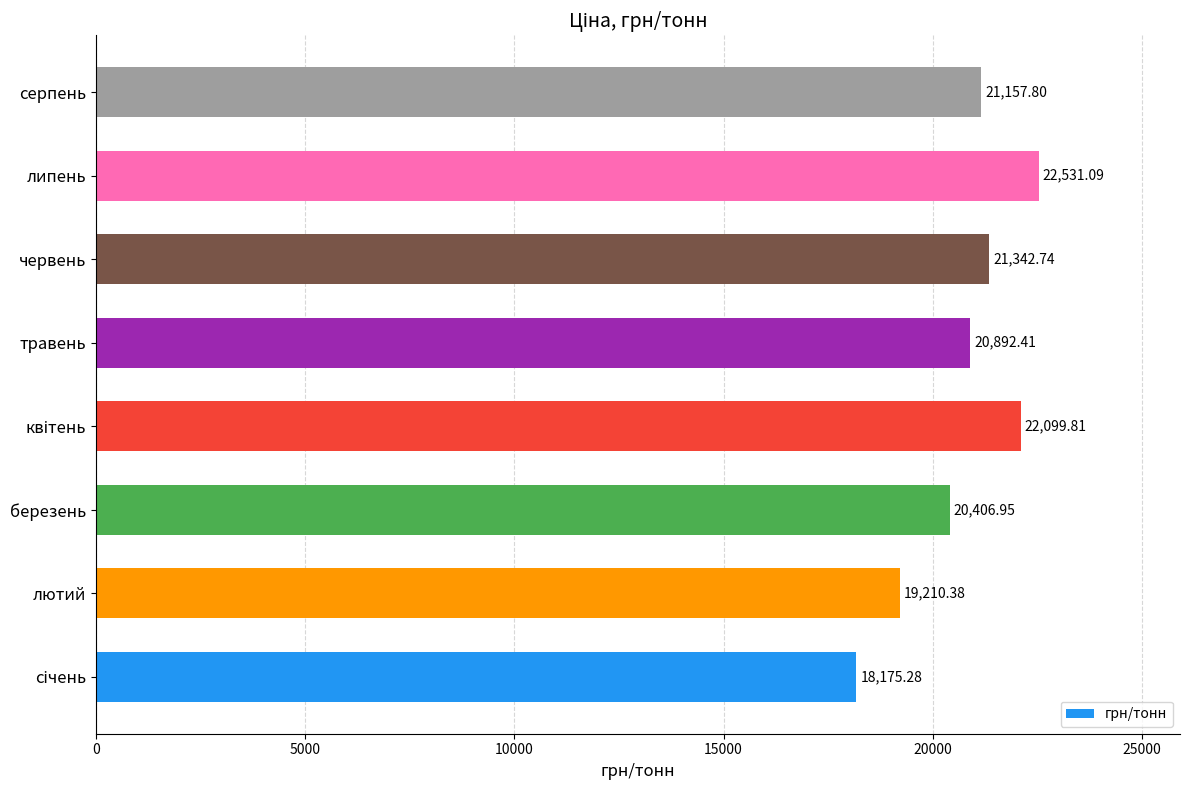

Are the bars horizontal?

Yes